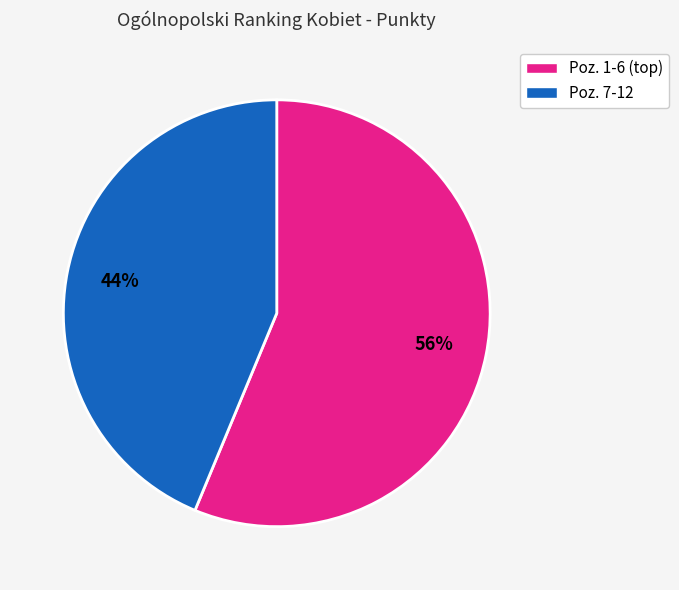

To the nearest percent, what is the average slice percentage?

50%